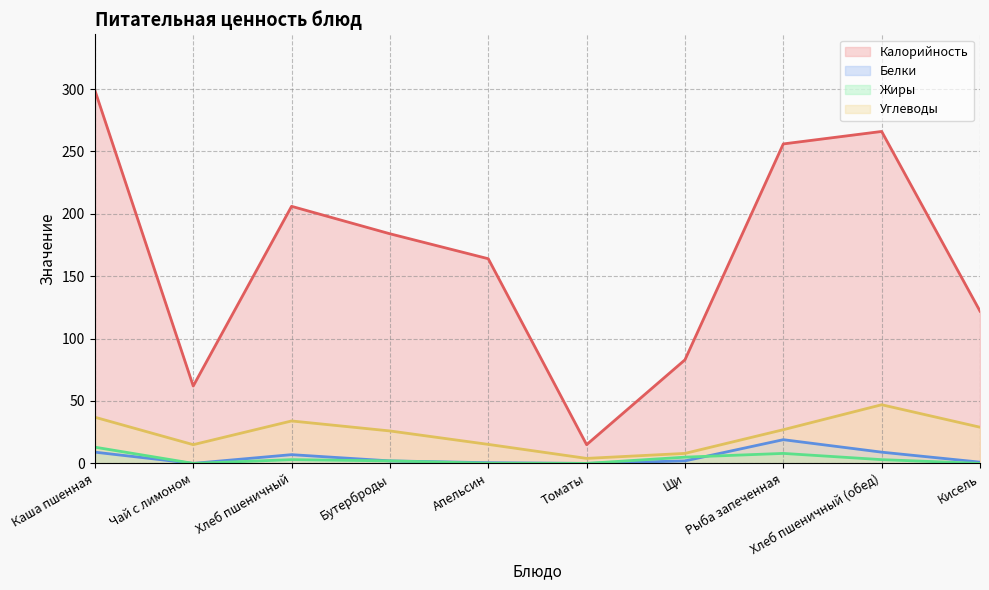

What is the value of the Калорийность point at the 5th from the left?

164.0